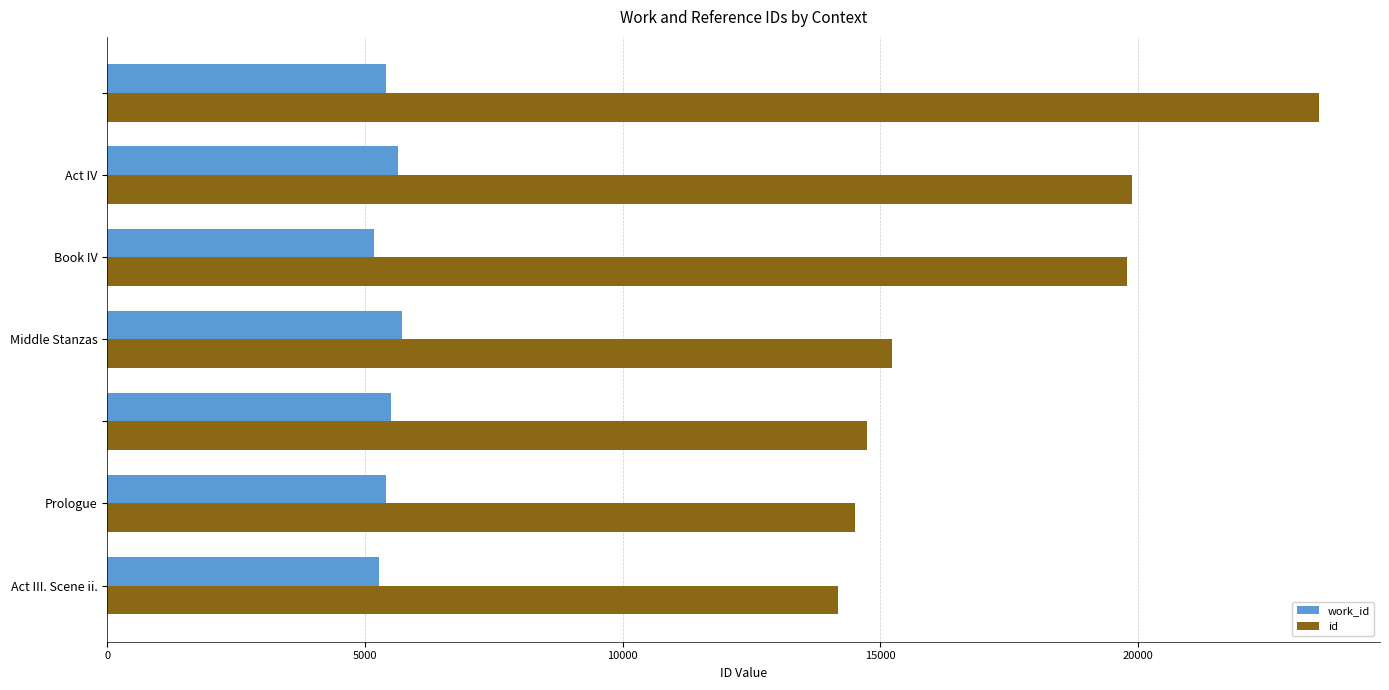

At how many categories does at least one series exceed 18294?

3